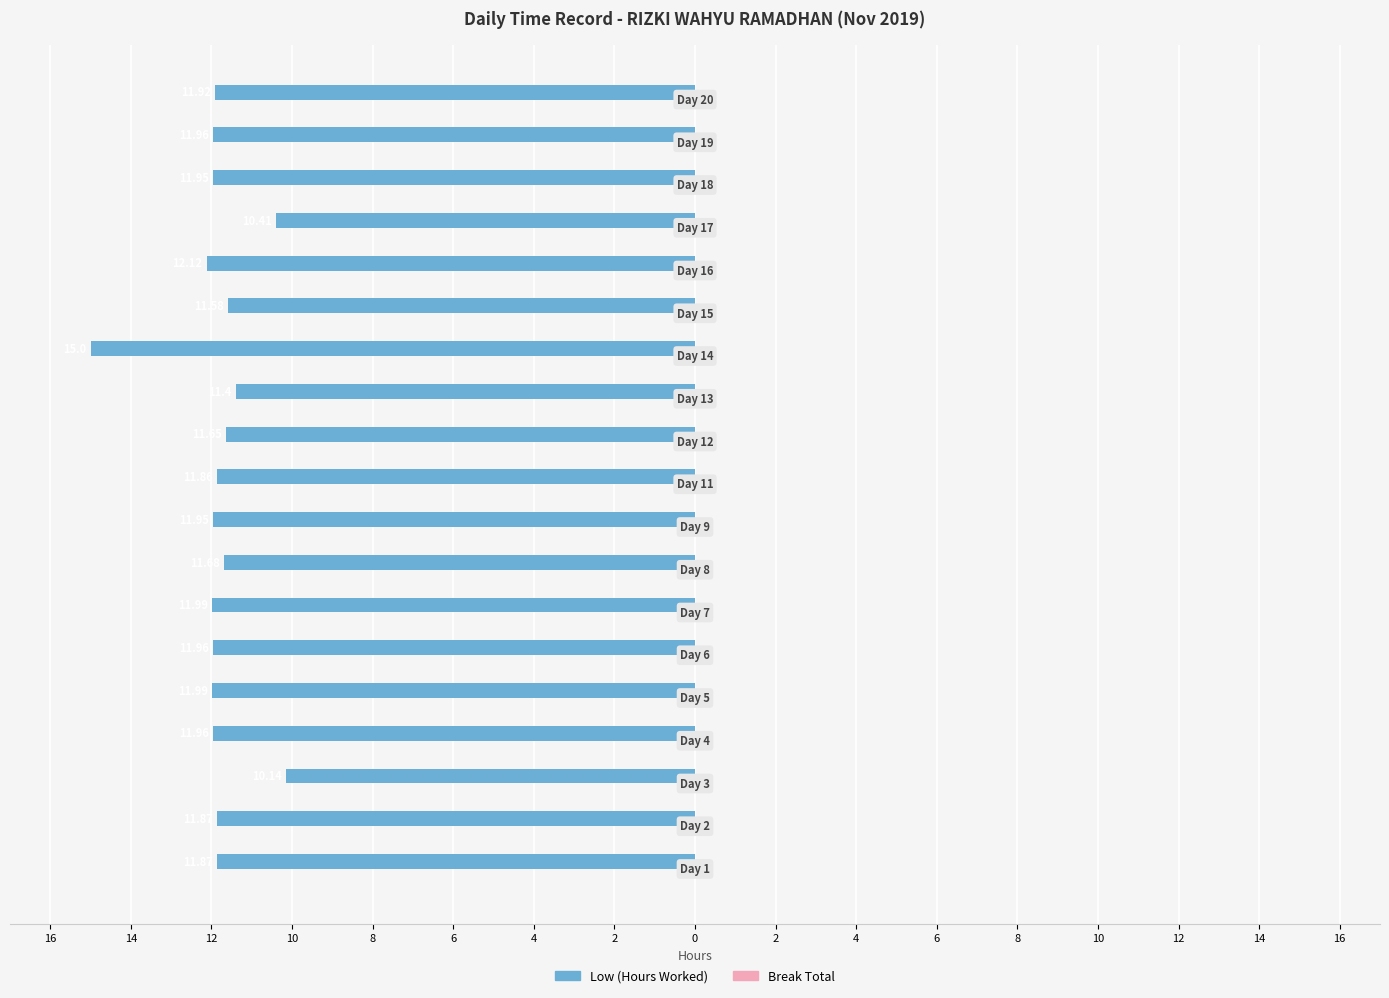

Does the chart contain stacked bars?

No